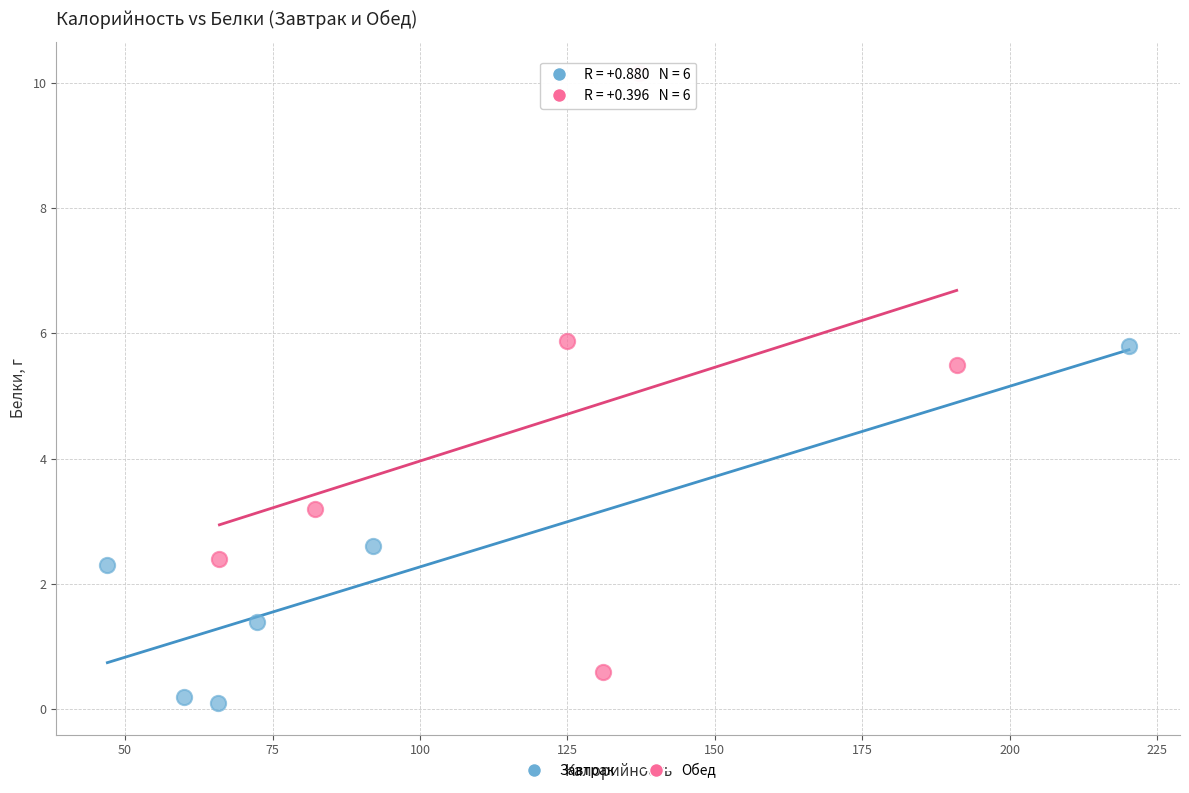

Which series has the widest spread of Y values?

Обед